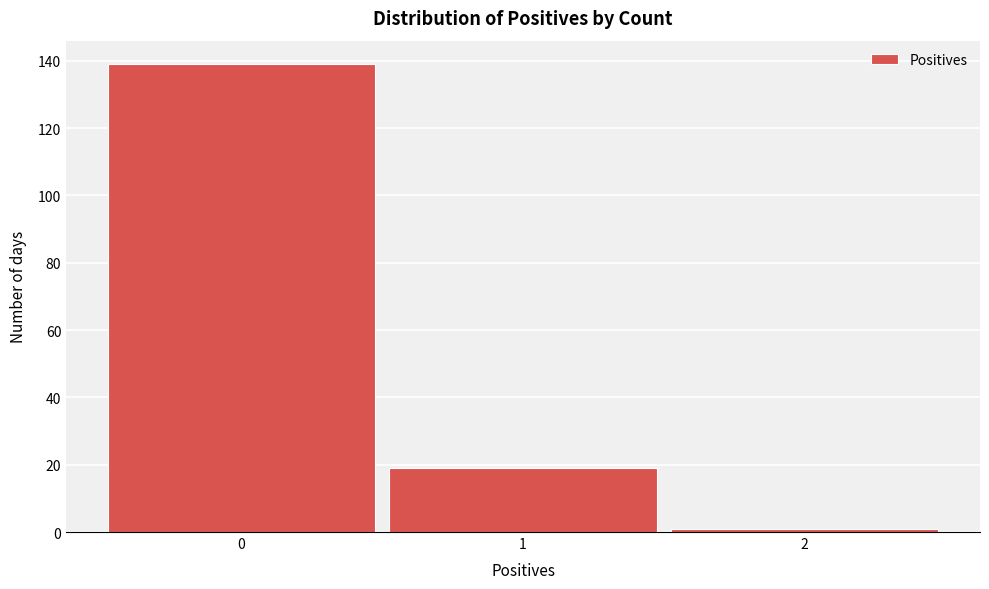

Reading left to right, list every bar in this chart as the range it spans on the x-axis followed by its height. The values are not printed on the chart, so give them approximately, as read against the axis.

-0.5 to 0.5: 140
0.5 to 1.5: 20
1.5 to 2.5: under 2